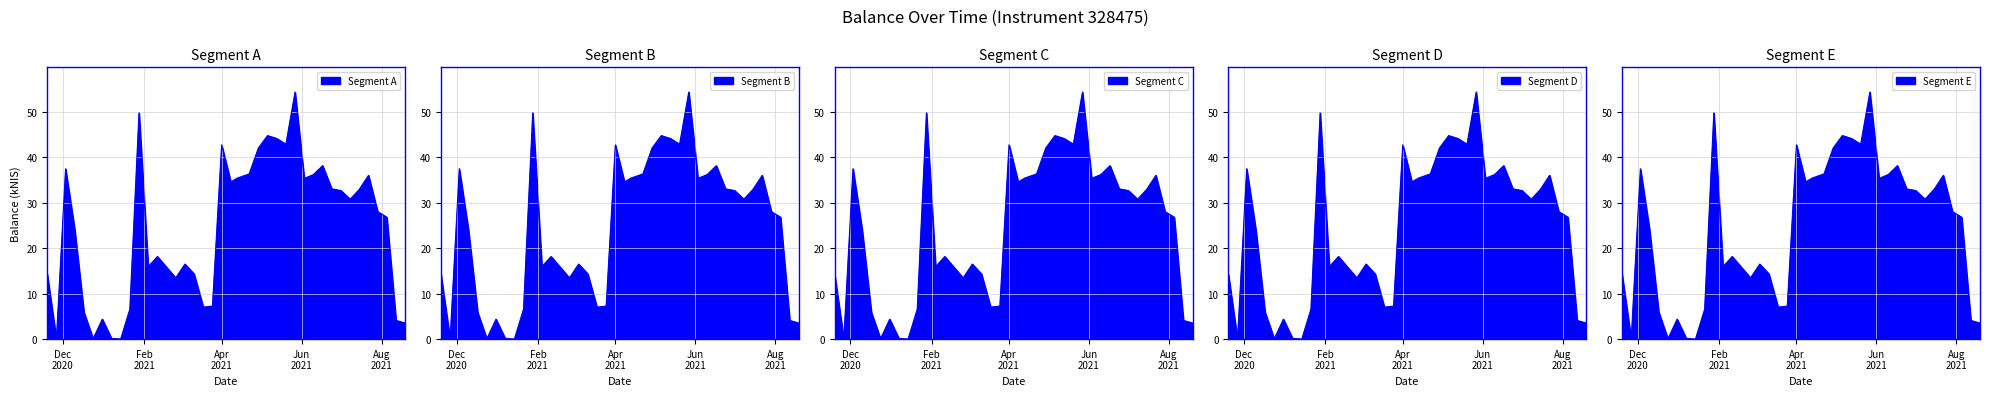

List the labels in order of value, smallest first.

2020-11-26, 2021-01-14, 2020-12-24, 2021-01-07, 2021-08-19, 2021-08-12, 2020-12-31, 2020-12-17, 2021-01-21, 2021-03-18, 2021-03-25, 2021-02-25, 2020-11-19, 2021-03-11, 2021-02-18, 2021-02-04, 2021-03-04, 2021-02-11, 2020-12-10, 2021-08-05, 2021-07-29, 2021-07-08, 2021-07-01, 2021-07-15, 2021-06-24, 2021-04-08, 2021-06-03, 2021-04-13, 2021-07-22, 2021-06-10, 2021-04-22, 2020-12-03, 2021-06-17, 2021-04-29, 2021-04-01, 2021-05-20, 2021-05-13, 2021-05-06, 2021-01-28, 2021-05-27